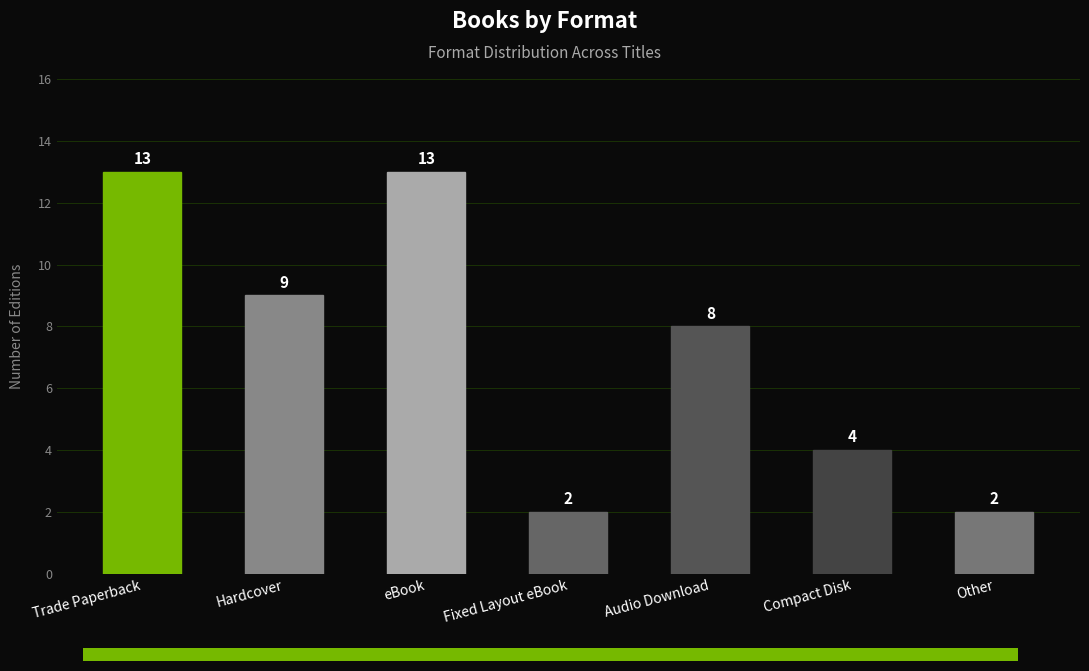

Reading left to right, list all the values displayed in this chart.

Trade Paperback=13	Hardcover=9	eBook=13	Fixed Layout eBook=2	Audio Download=8	Compact Disk=4	Other=2